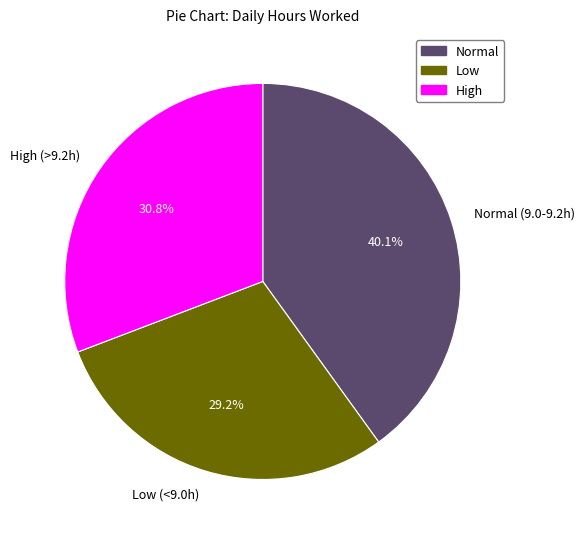

How many segments does this pie chart have?

3